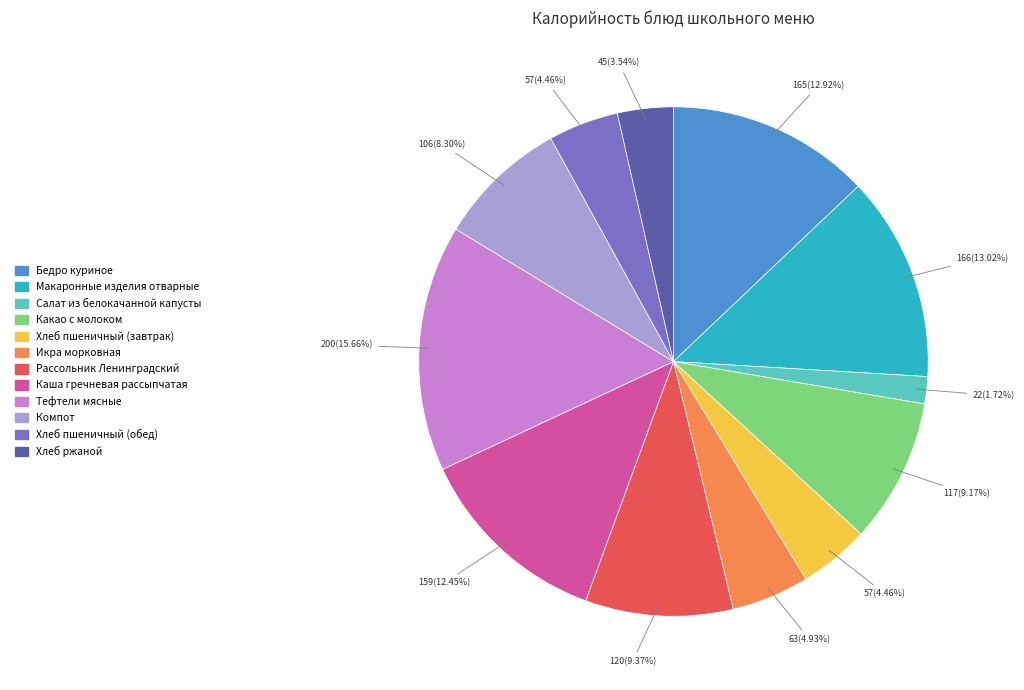

To the nearest percent, what is the average slice percentage?

8%